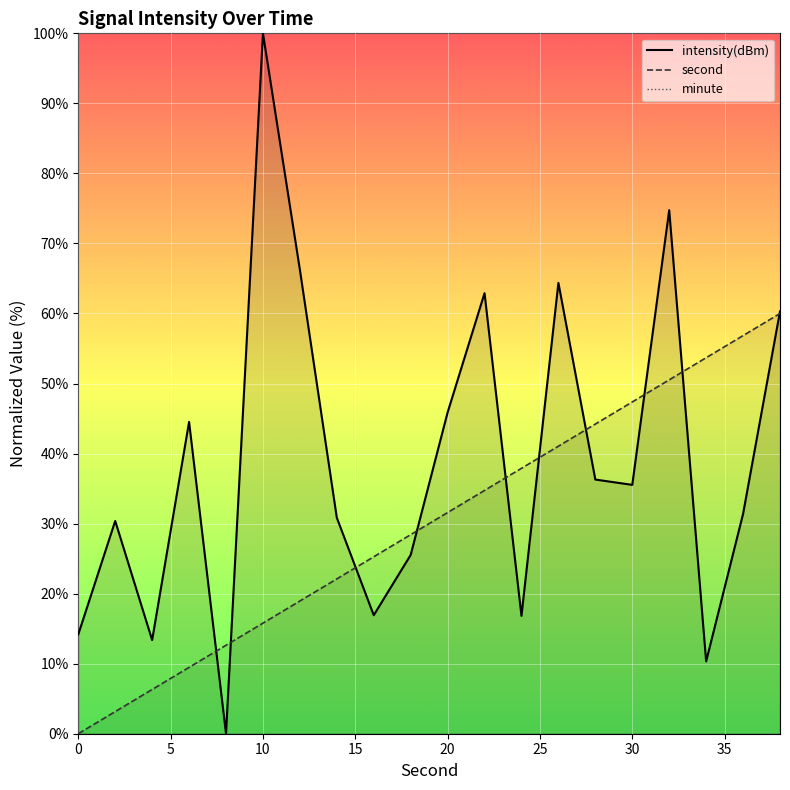

How many data points does each series have?

20